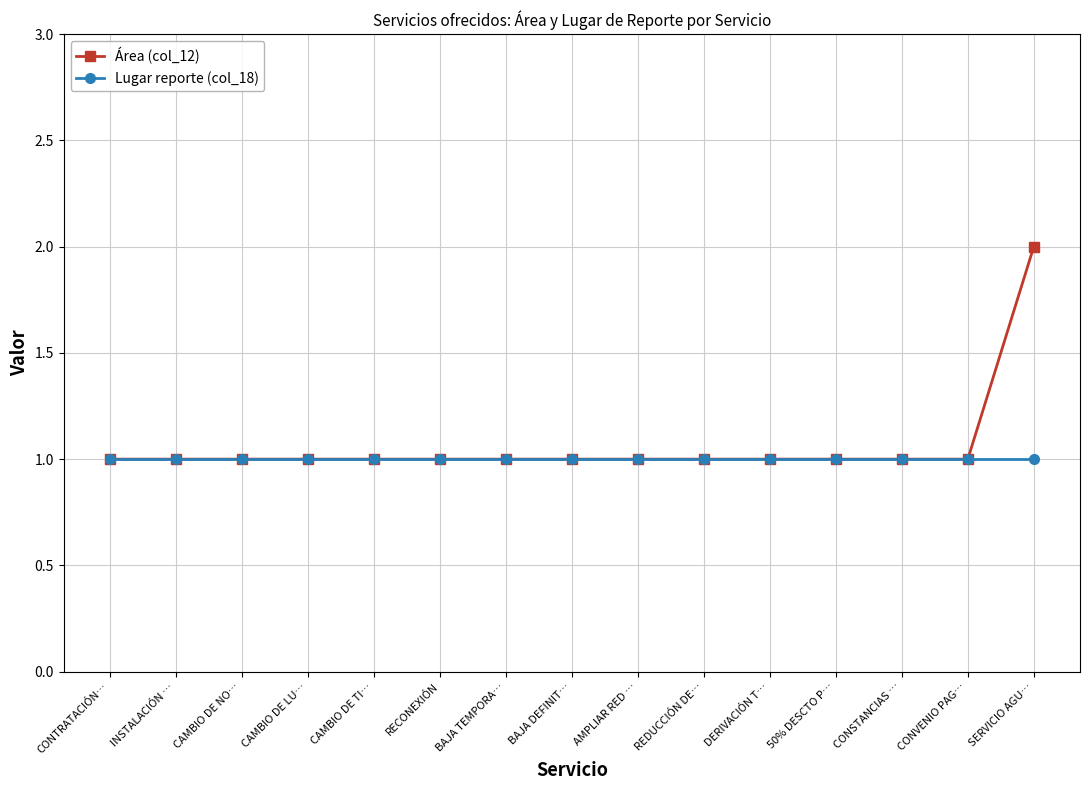

The Área (col_12) series shows 1 at AMPLIAR RED …. True or false?

True